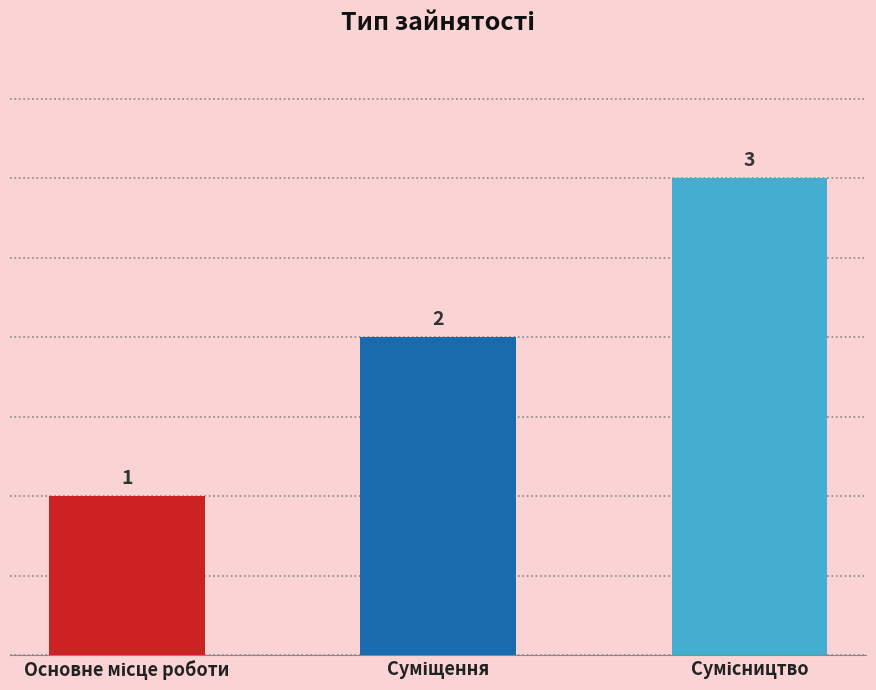

How many data points are less than 2?

1